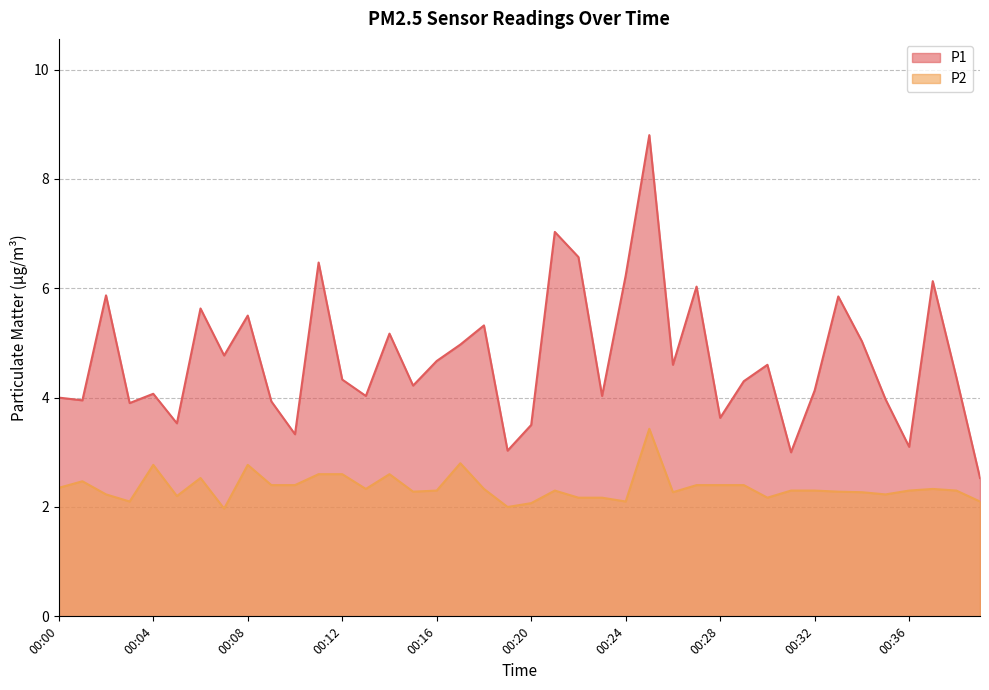

Rank the series at 00:23 from highest to lowest value.

P1, P2